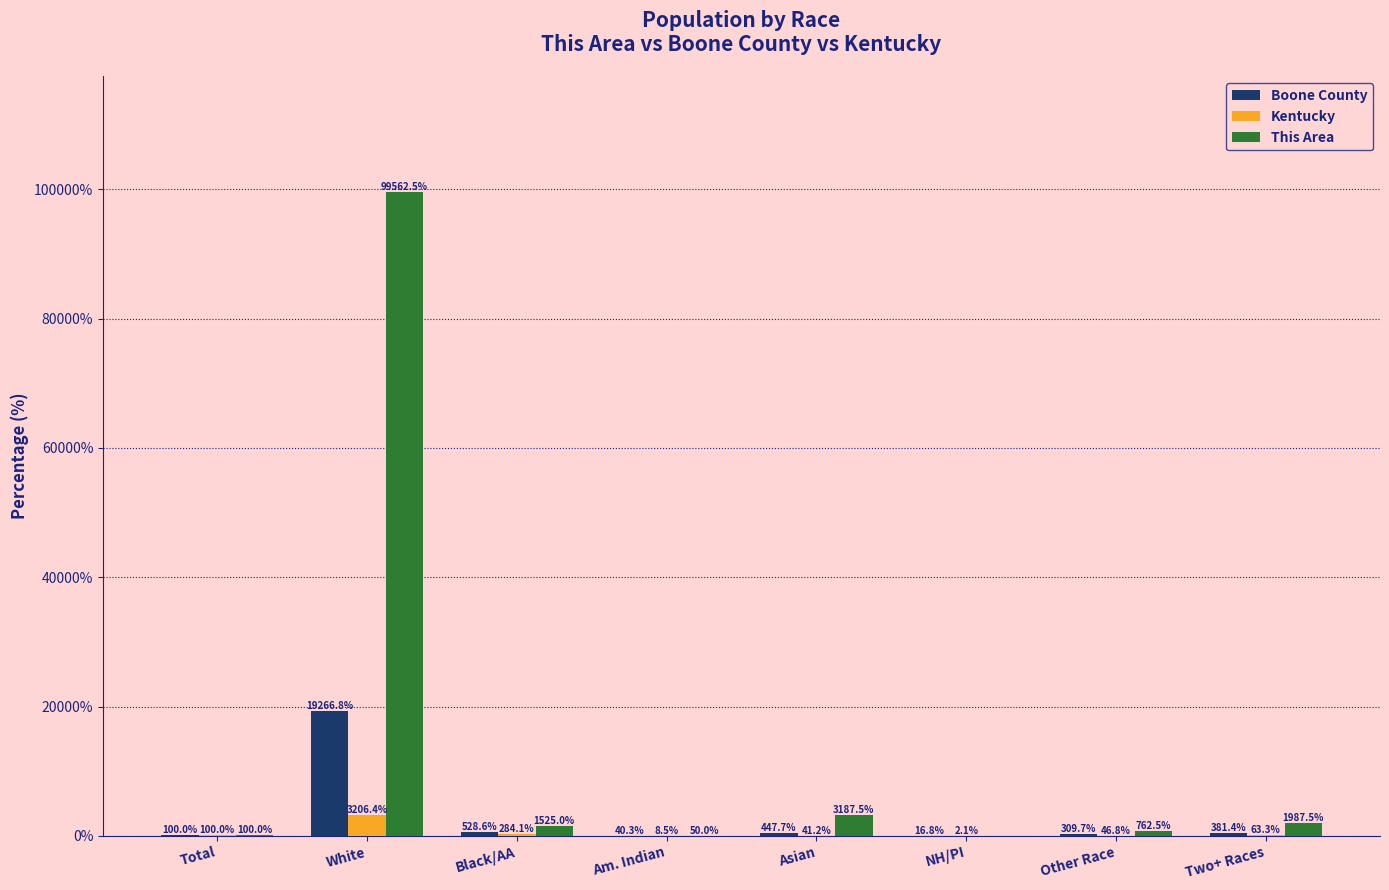

Where does the Kentucky series first go above 63?

Total